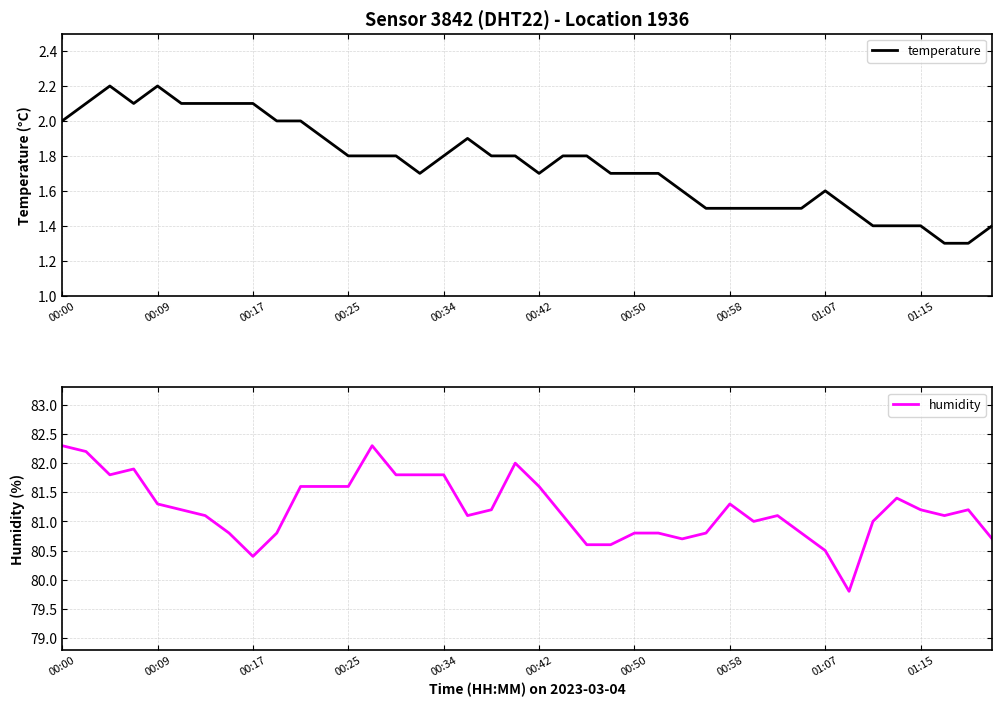

Reading right to left, transcribe all the data shown in this chart.

temperature: 1.4	1.3	1.3	1.4	1.4	1.4	1.5	1.6	1.5	1.5	1.5	1.5	1.5	1.6	1.7	1.7	1.7	1.8	1.8	1.7	1.8	1.8	1.9	1.8	1.7	1.8	1.8	1.8	1.9	2.0	2.0	2.1	2.1	2.1	2.1	2.2	2.1	2.2	2.1	2.0
humidity: 80.7	81.2	81.1	81.2	81.4	81.0	79.8	80.5	80.8	81.1	81.0	81.3	80.8	80.7	80.8	80.8	80.6	80.6	81.1	81.6	82.0	81.2	81.1	81.8	81.8	81.8	82.3	81.6	81.6	81.6	80.8	80.4	80.8	81.1	81.2	81.3	81.9	81.8	82.2	82.3